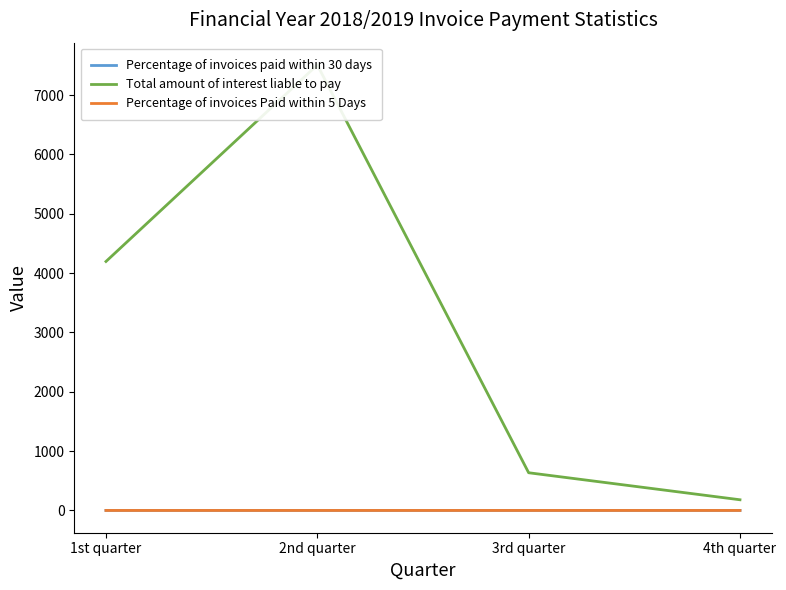

Reading left to right, transcribe all the data shown in this chart.

Percentage of invoices paid within 30 days: 1.0	1.0	1.0	1.0
Total amount of interest liable to pay: 4195.7	7507.9	635.6	180.1
Percentage of invoices Paid within 5 Days: 0.2	0.2	0.2	0.2